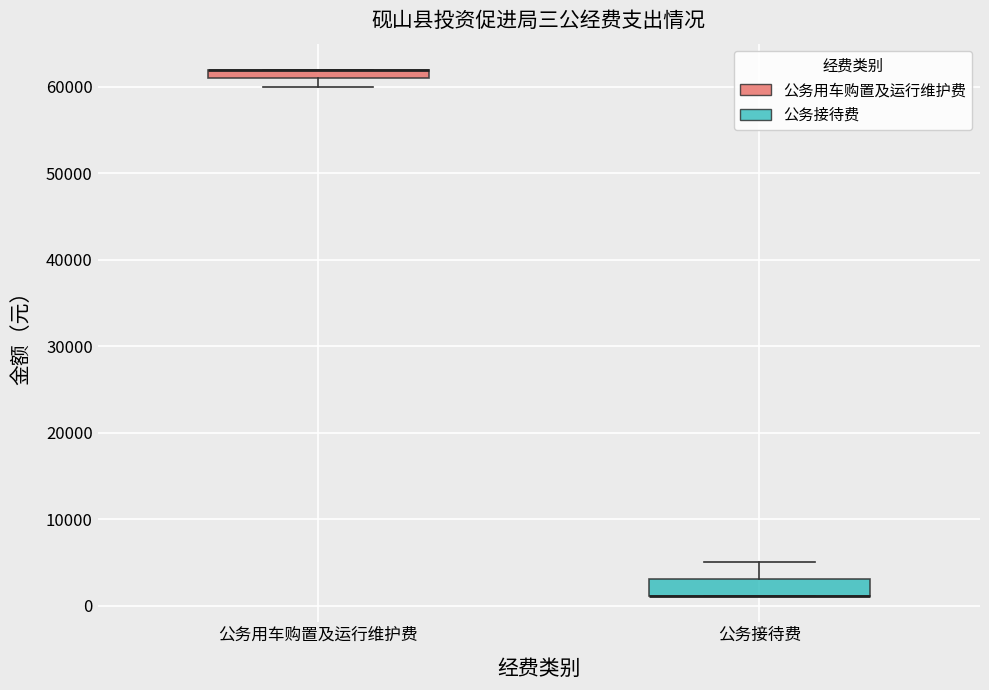

Where is the lower edge of the box for 公务接待费 on the y-axis? The values are not printed on the chart, so give them approximately, as read against the axis.

1000